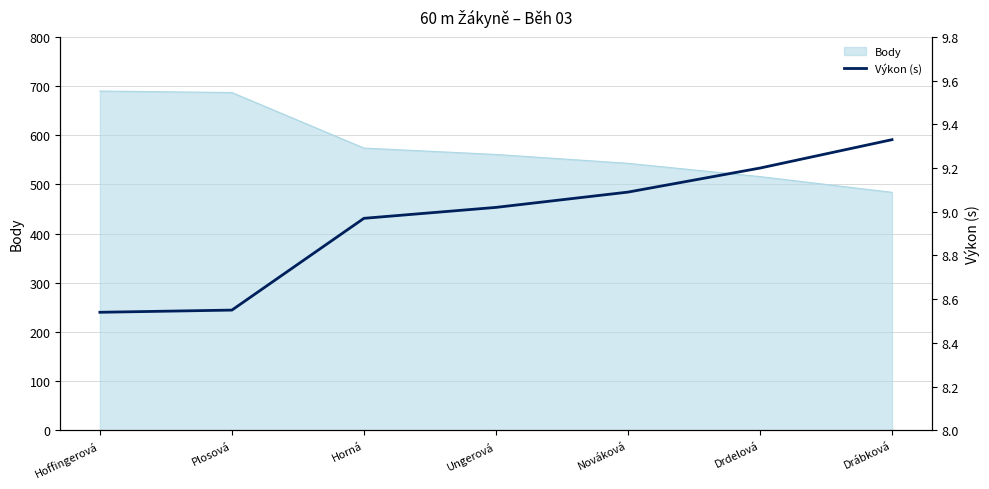

Which category has the lowest value in the Body series?

Drábková